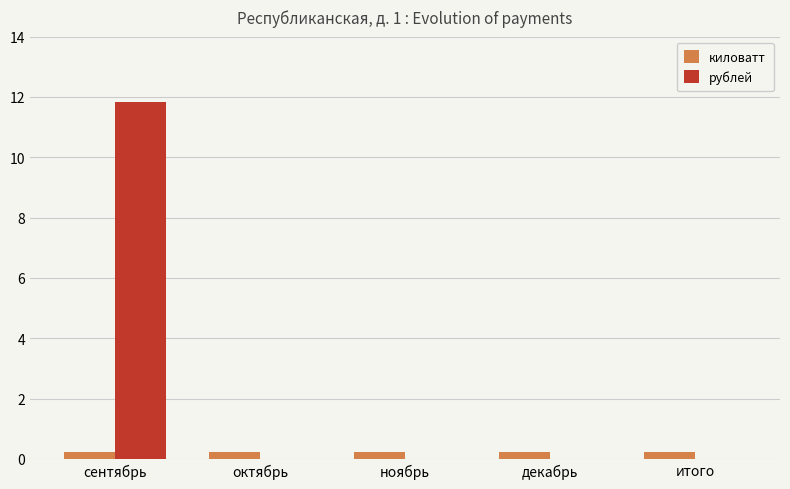

At which label does рублей reach its peak?

сентябрь